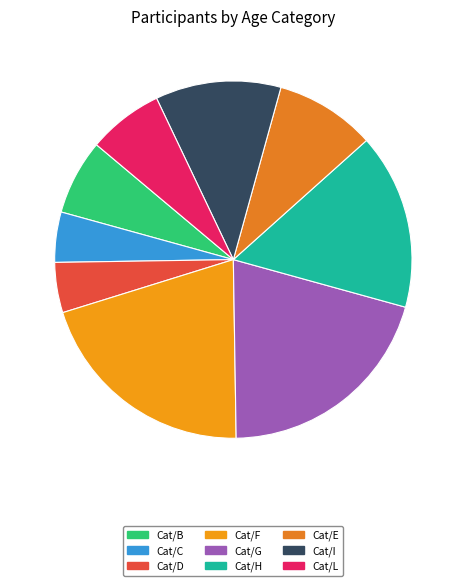

What percentage is NOT represented by Cat/L?

93.2%